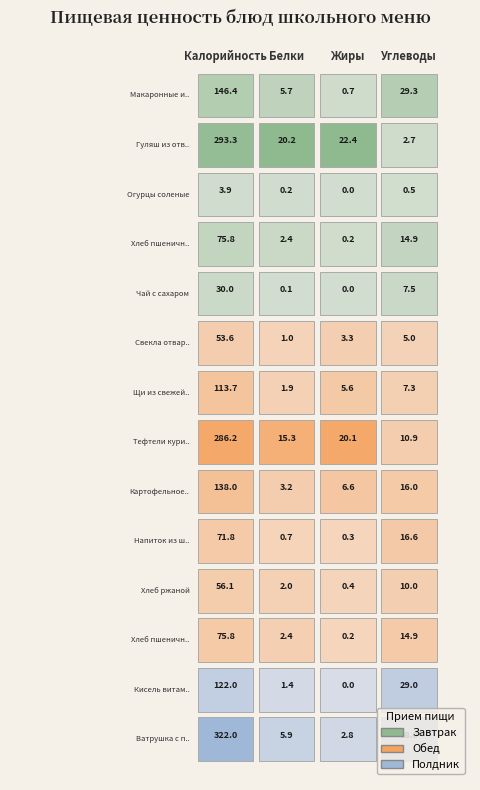

Between Калорийность and Белки, which series saw the biggest shift?

Ватрушка с повидлом